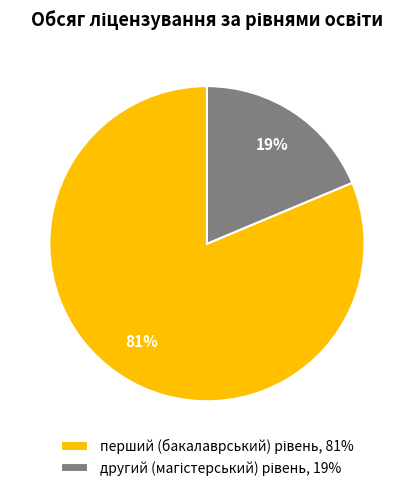

Is there a majority slice in this chart?

Yes